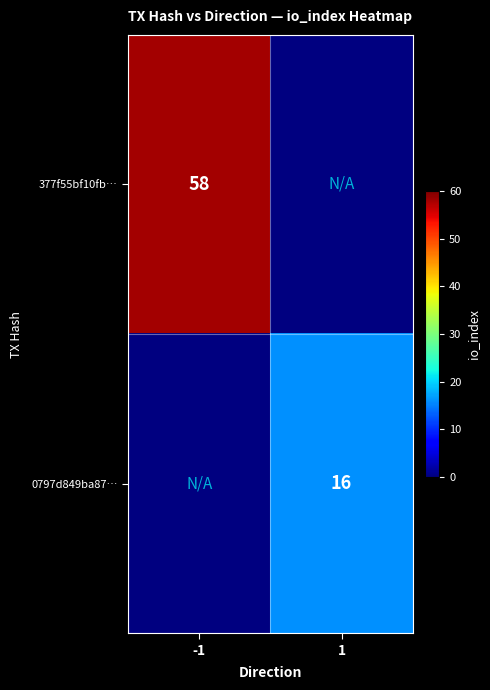

The value of 377f55bf10fb… at -1 is 40. True or false?

False